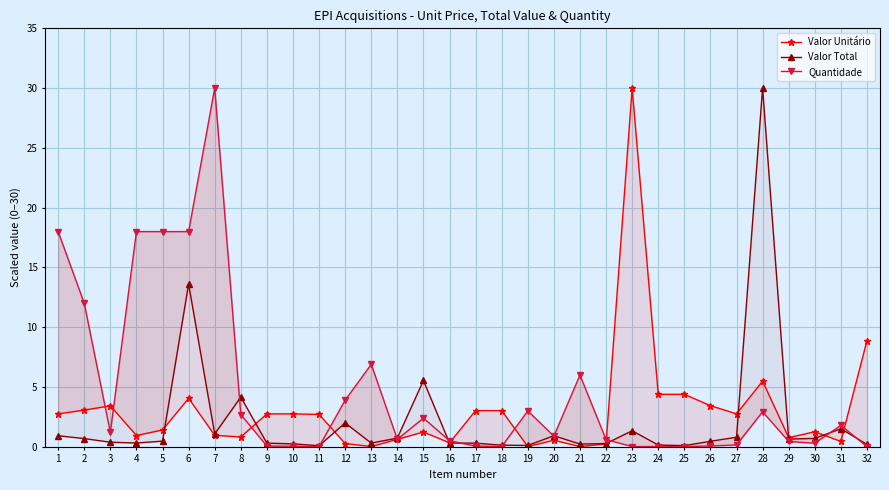

How many lines are shown in the chart?

3